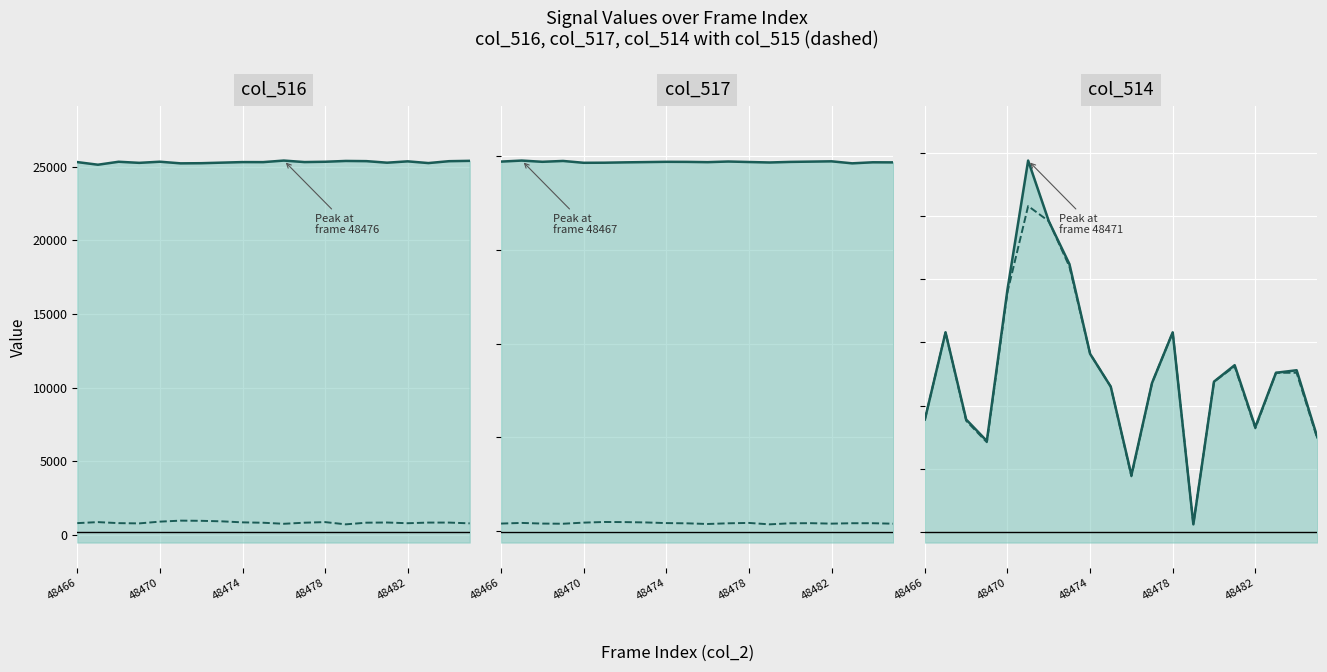

True or false: col_514 (solid) and col_517 (solid) intersect in this chart.

False